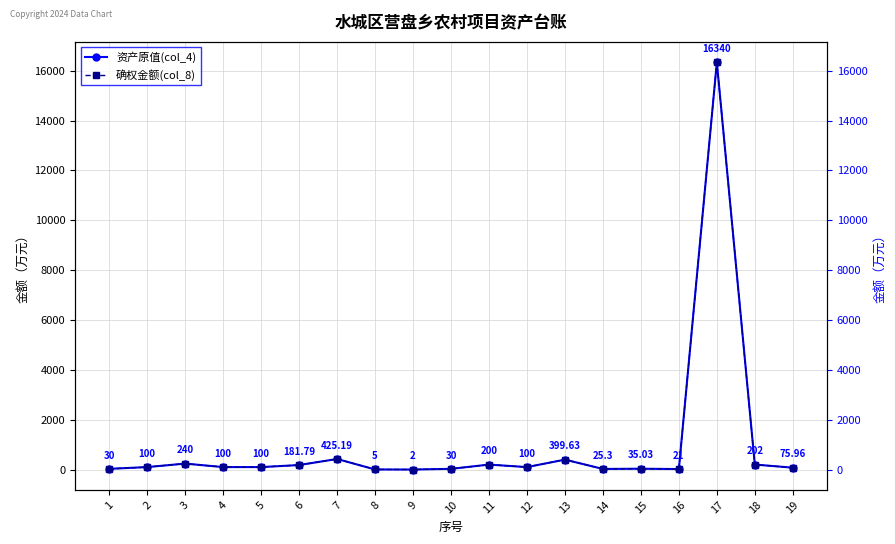

In 确权金额(col_8), how many points are lower than both neighbors (excluding endpoints)?

4